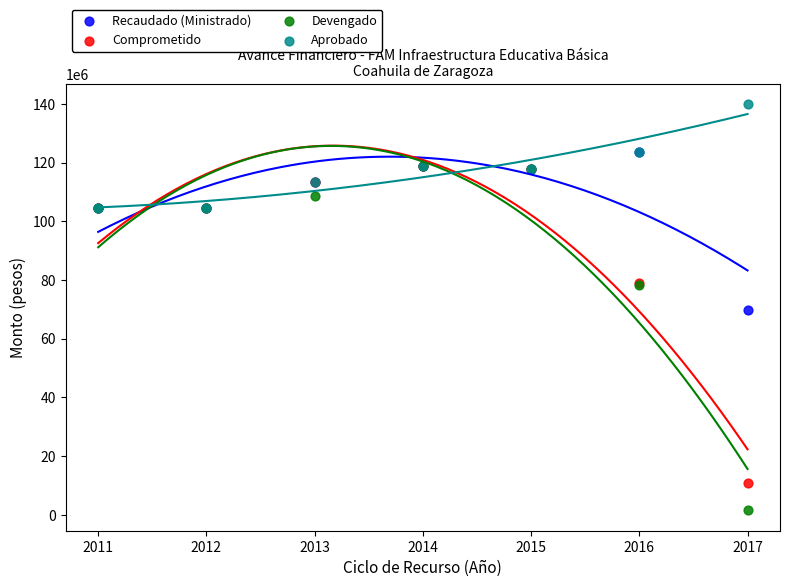

What are all the series names shown in the legend?

Recaudado (Ministrado), Comprometido, Devengado, Aprobado